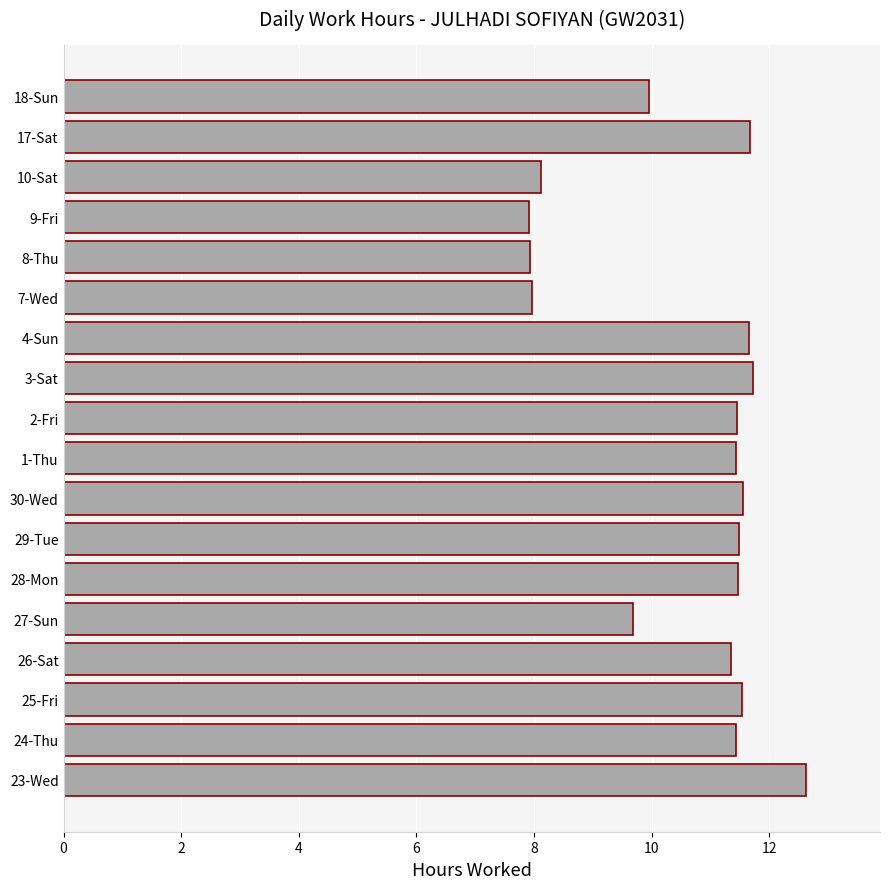

What is the minimum value shown in the chart?

7.9